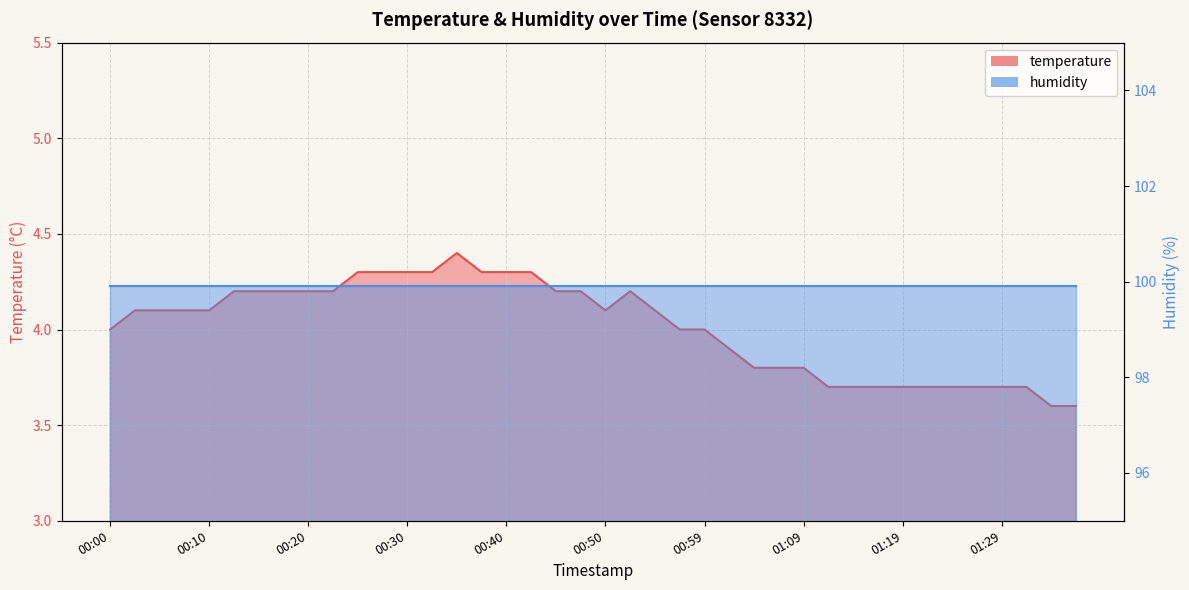

Which category has the lowest value across all series?

01:34